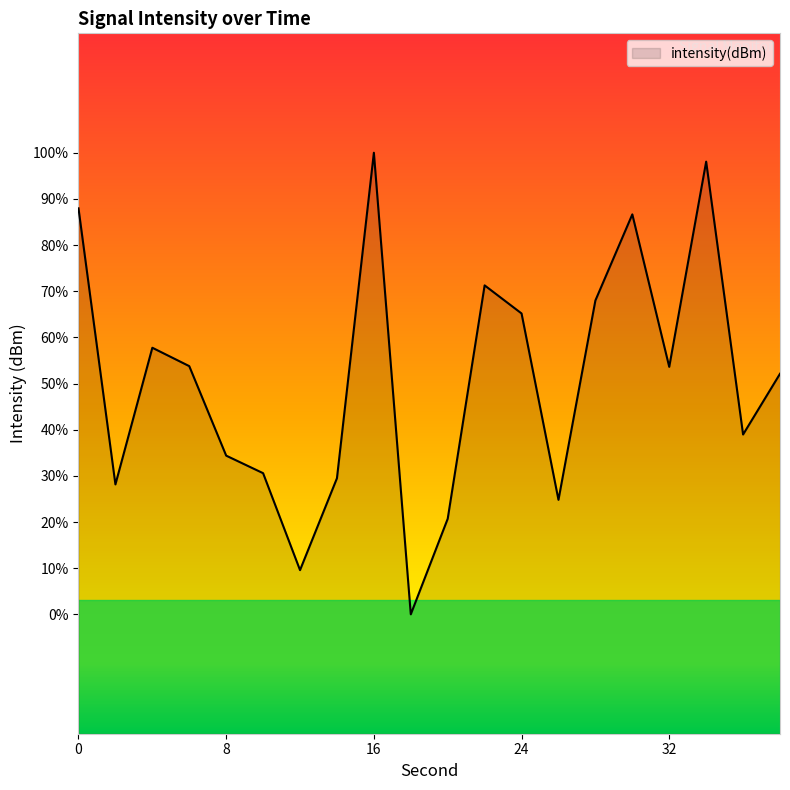

Which label corresponds to the smallest value in the chart?

18